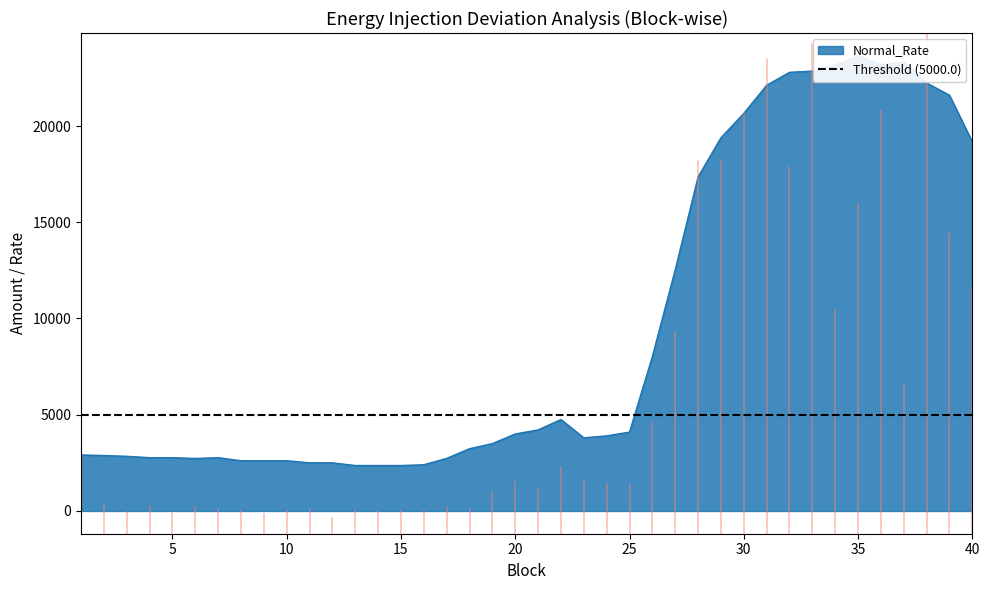

Reading left to right, list all the values displayed in this chart.

Payable Amount in INR: 146.7	186.6	143.1	179.4	139.5	176.7	159.4	150.4	131.5	150.4	162.0	108.0	153.0	153.0	153.0	155.6	177.1	163.0	277.2	345.6	303.2	444.7	355.7	337.0	324.4	751.3	1352.8	2499.4	2512.7	2825.5	3184.8	2461.2	3290.8	1500.9	2213.5	2837.5	1007.5	3362.0	2021.7	1656.3
Under Injection: 0.1	0.1	0.1	0.1	0.1	0.1	0.1	0.1	0.1	0.1	0.1	0.0	0.1	0.1	0.1	0.1	0.1	0.1	0.1	0.1	0.1	0.1	0.1	0.1	0.1	0.1	0.1	0.1	0.1	0.1	0.1	0.1	0.1	0.1	0.1	0.1	0.0	0.2	0.1	0.1
Normal_Rate: 2910.5	2879.5	2840.1	2768.9	2768.1	2726.9	2768.0	2610.6	2610.1	2610.7	2500.5	2500.8	2360.6	2360.8	2360.8	2400.5	2732.7	3234.3	3500.5	4000.3	4210.5	4751.1	3800.4	3900.7	4096.0	8026.7	12525.8	17356.9	19388.5	20654.5	22116.7	22788.5	22852.9	23162.2	23648.4	23182.0	23321.2	22235.6	21599.8	19170.3